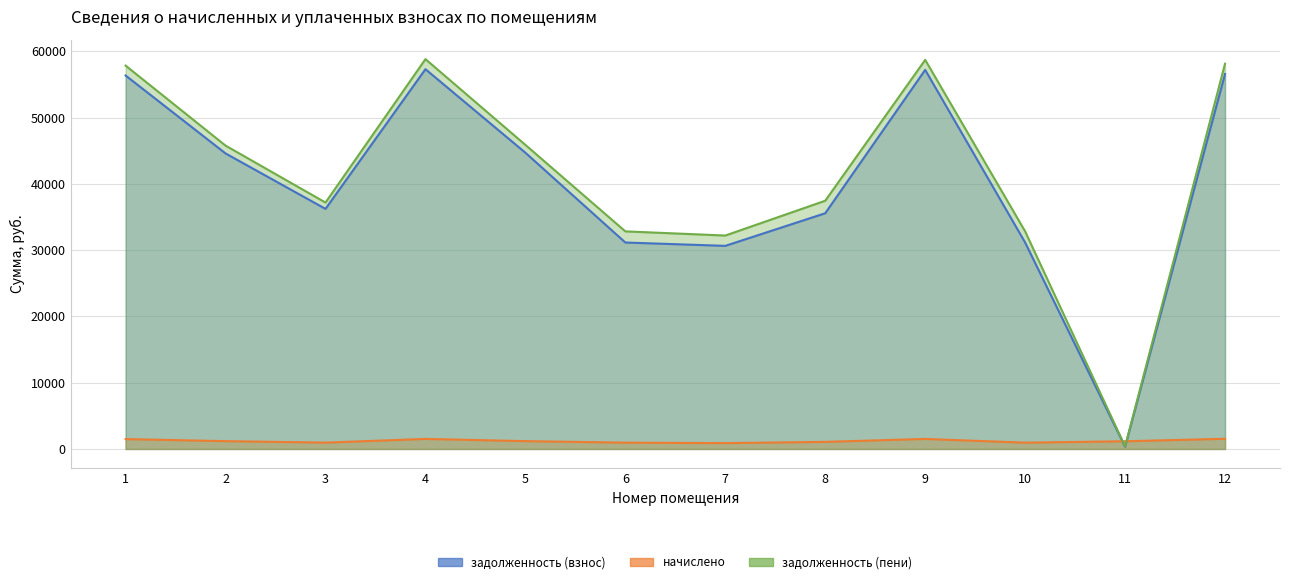

Between 6 and 11, which is larger?

6